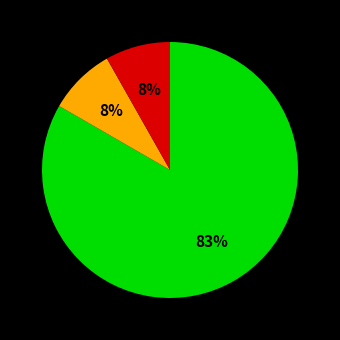

To the nearest percent, what is the average slice percentage?

33%